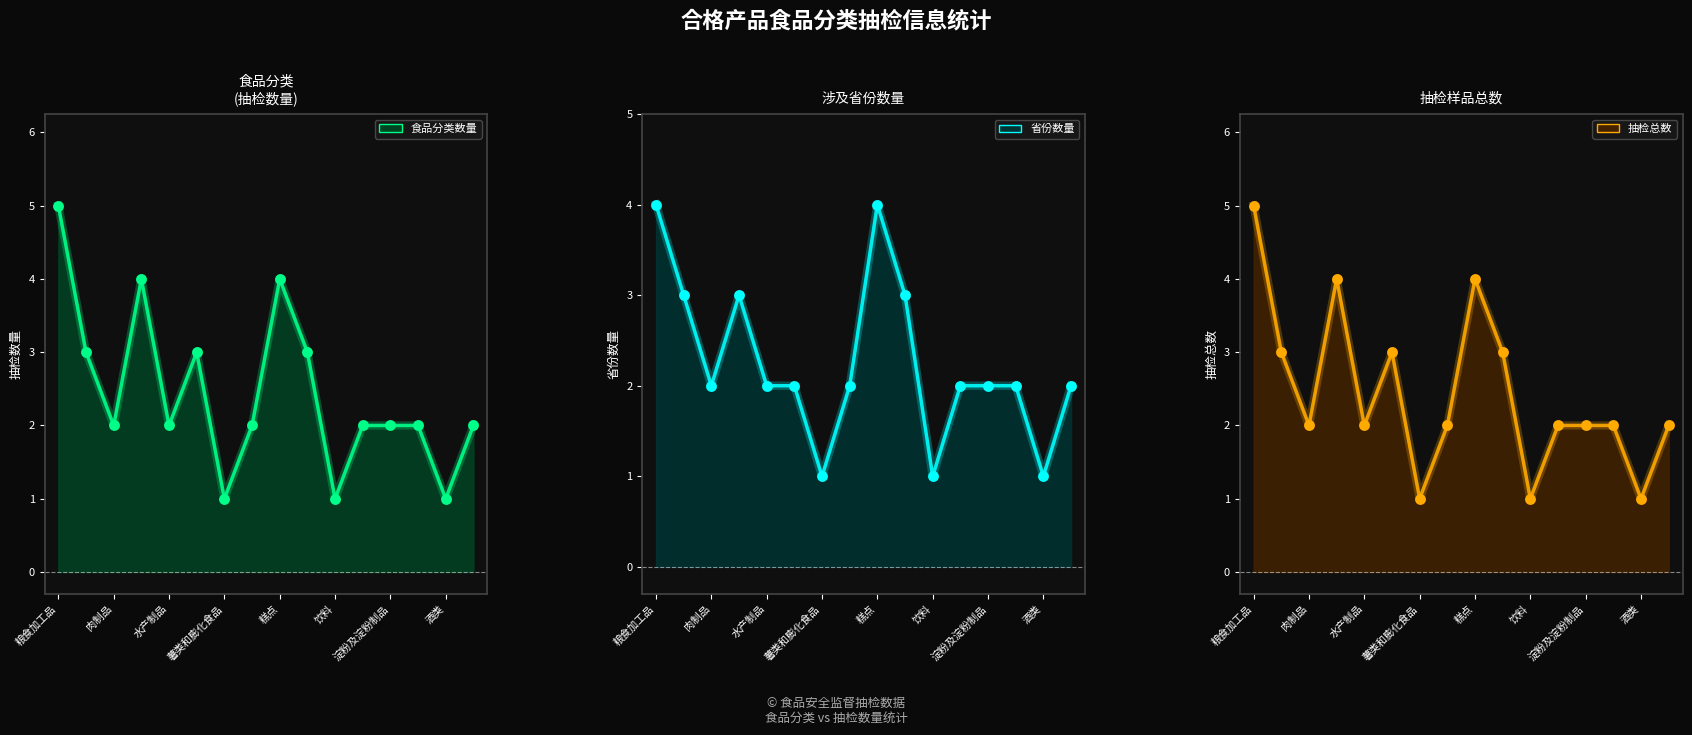

At how many categories does at least one series exceed 2?

6